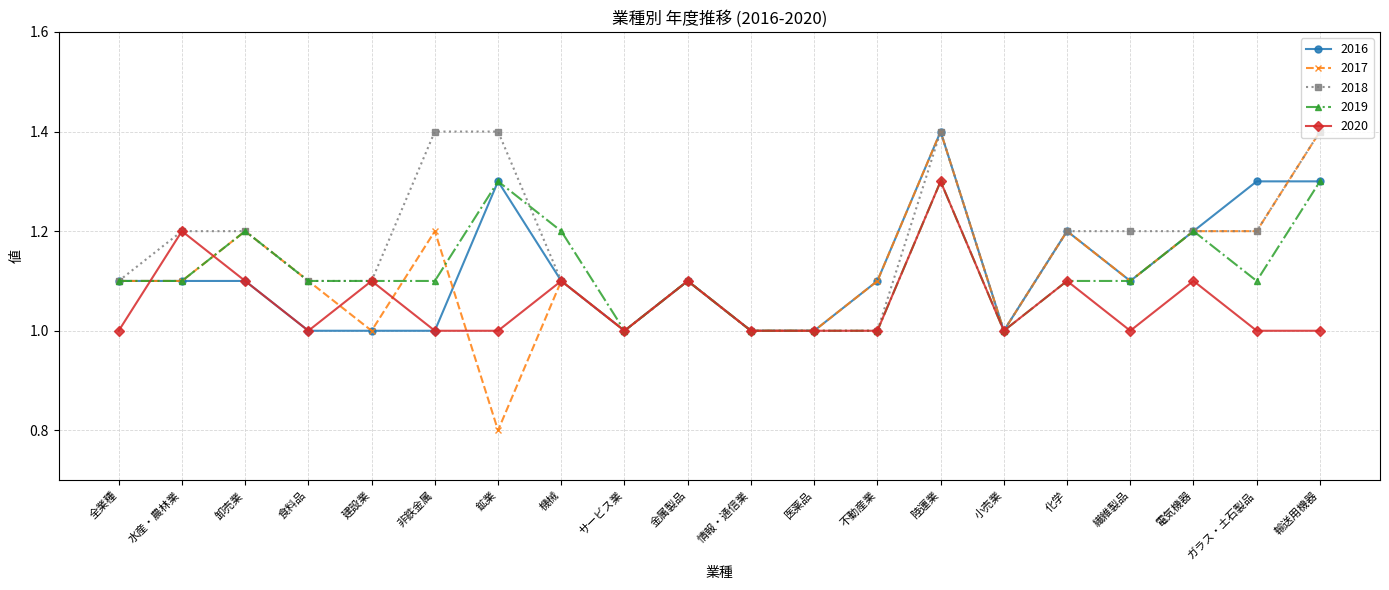

What value does the 2017 series have at ガラス・土石製品?

1.2